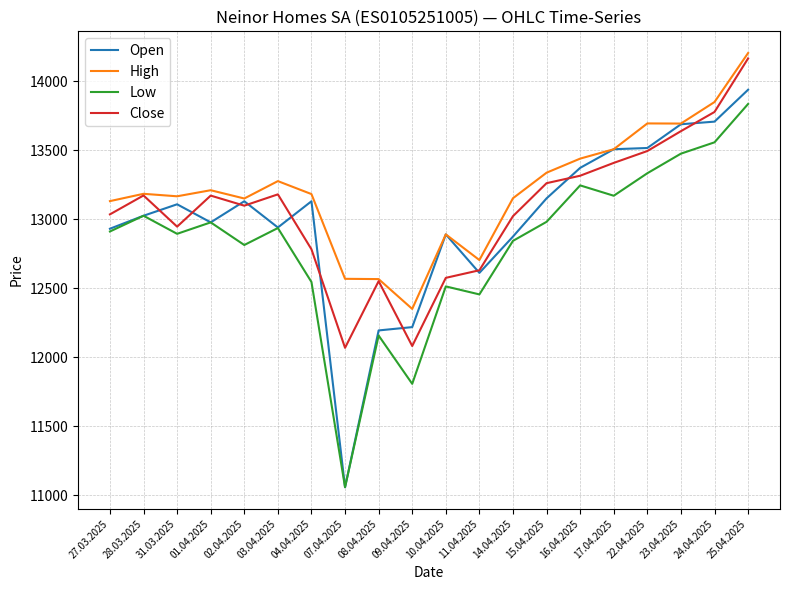

What is the difference between the second highest and minimum values in the High series?

1499